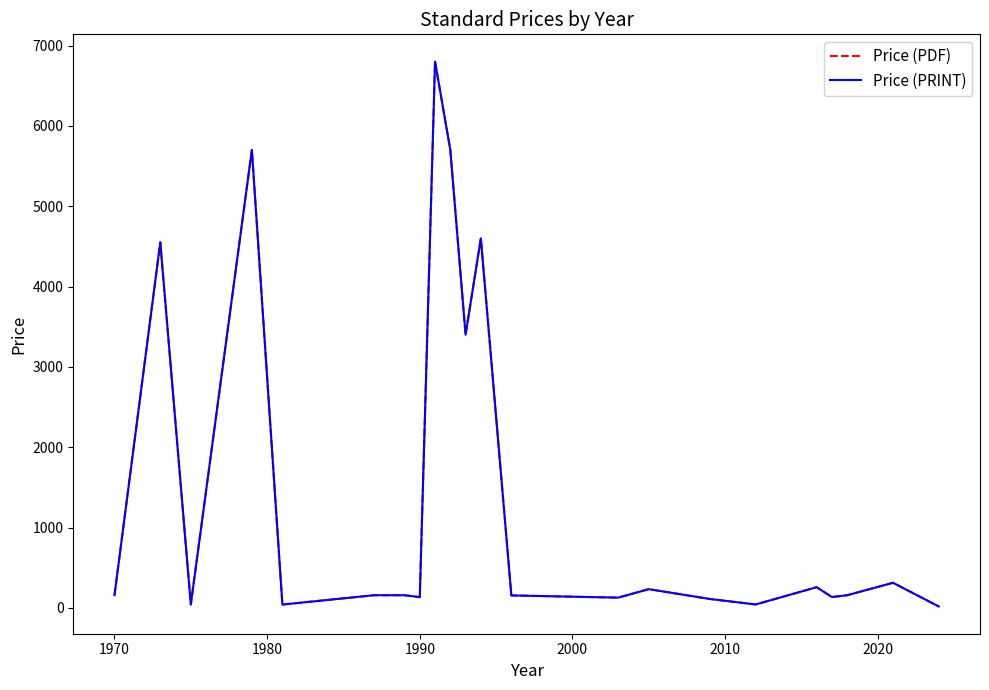

Does the chart display data point markers on the line(s)?

No